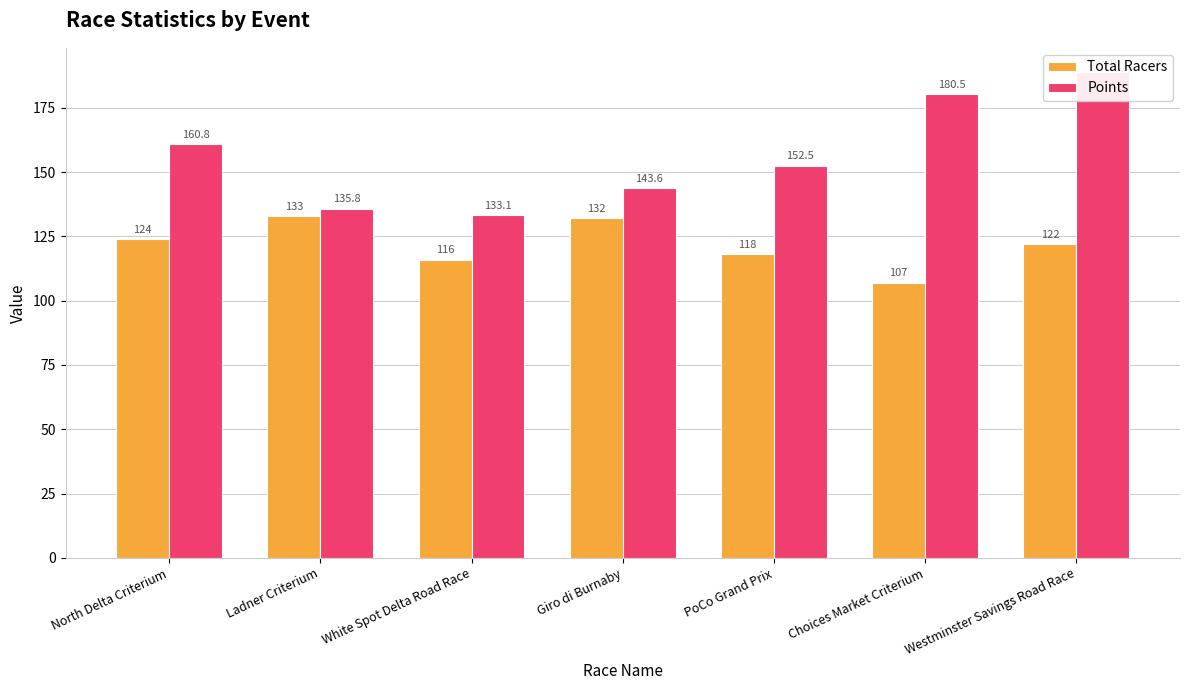

Reading left to right, transcribe all the data shown in this chart.

Total Racers: 124.0	133.0	116.0	132.0	118.0	107.0	122.0
Points: 160.8	135.8	133.1	143.6	152.5	180.5	188.9